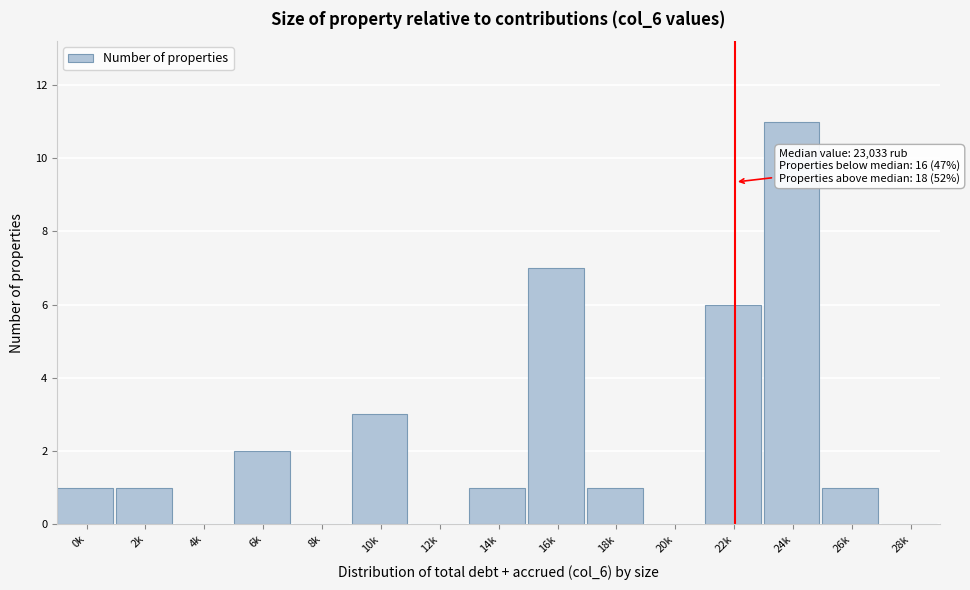

Reading left to right, transcribe all the data shown in this chart.

0k=1	2k=1	4k=0	6k=2	8k=0	10k=3	12k=0	14k=1	16k=7	18k=1	20k=0	22k=6	24k=11	26k=1	28k=0